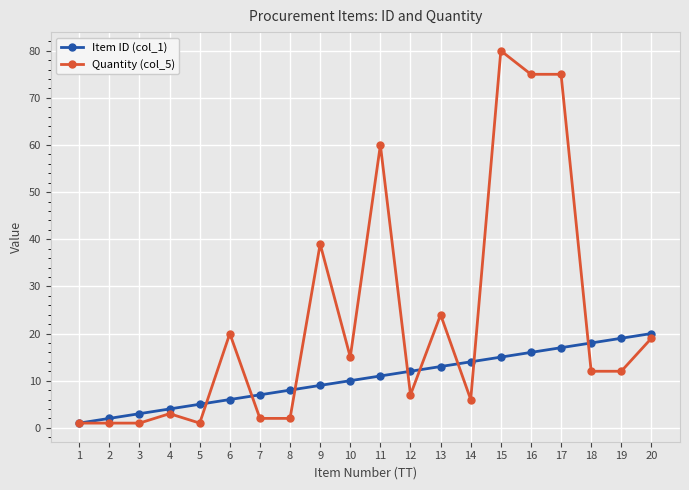

Is it true that Item ID (col_1) equals 10 at 7?

False